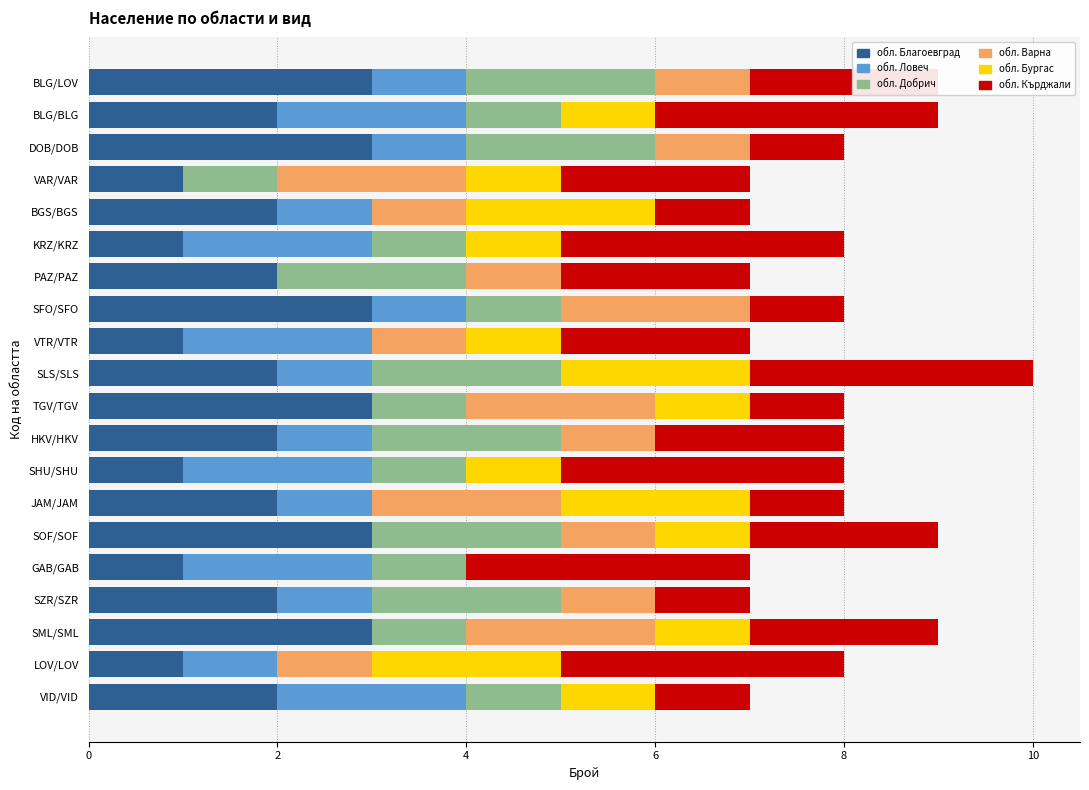

Count the обл. Благоевград values in the range 1 to 3.

20